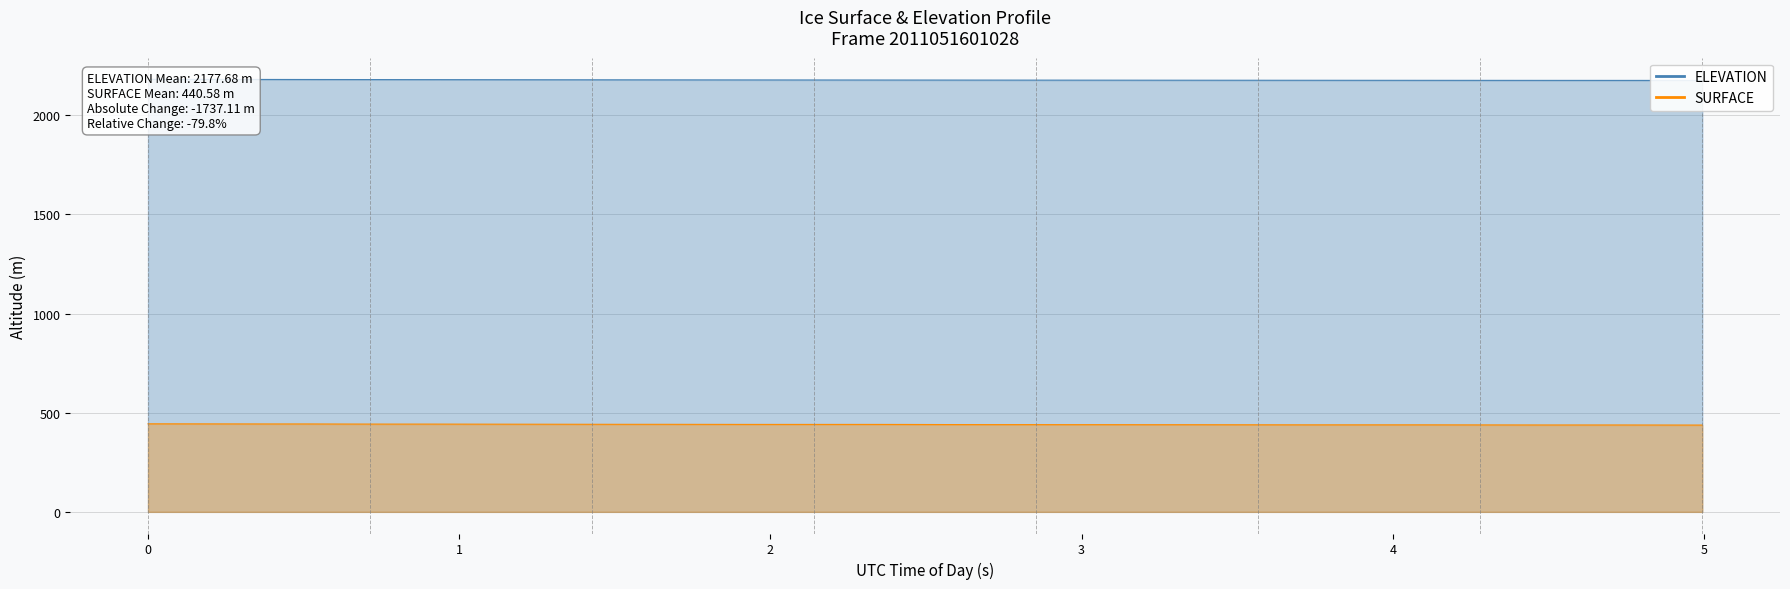

At how many categories does at least one series exceed 1561?

40